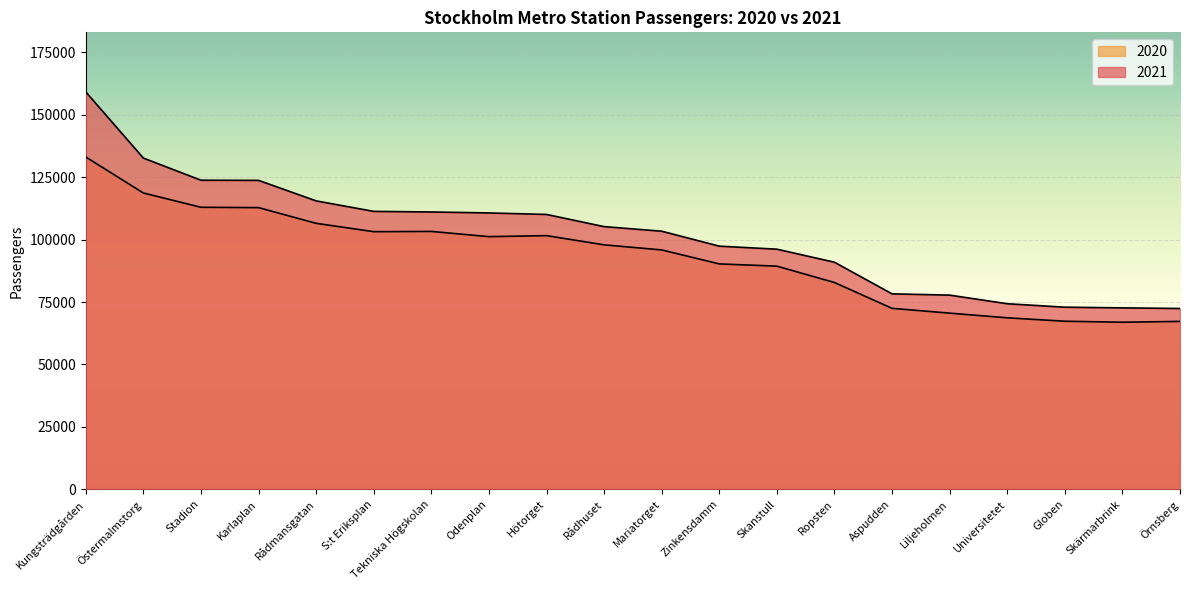

How many lines are shown in the chart?

2